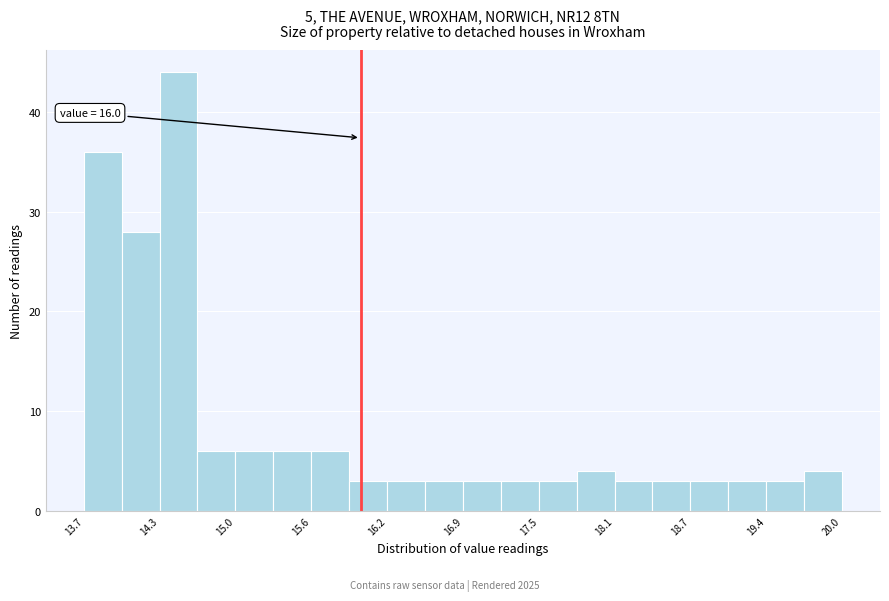

Read against the x-axis, roughly where is the centre of the tallest bar?

14.5